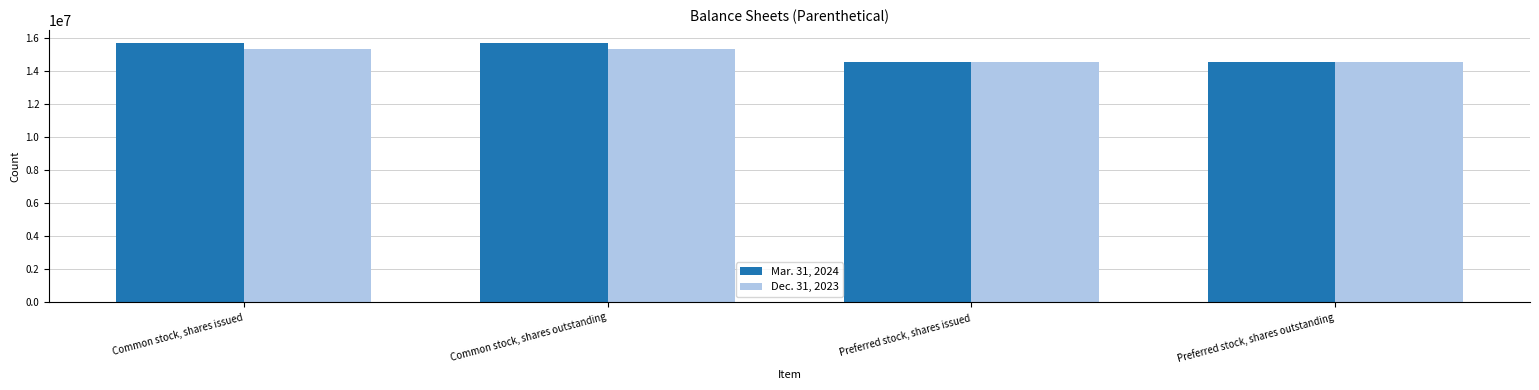

What is the difference between the maximum and minimum values in the Dec. 31, 2023 series?

752452